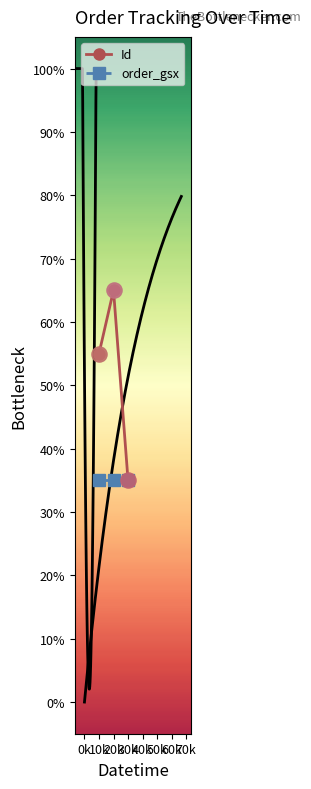

Which series contains the lowest Y value?

Id